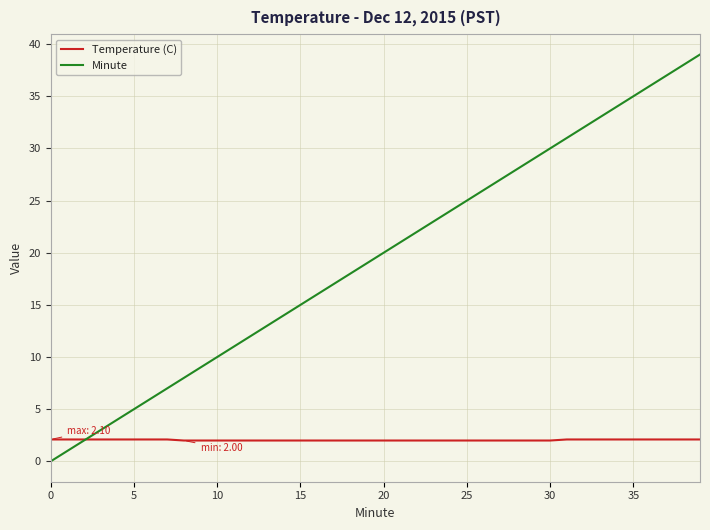

Which series has the largest range (max minus min)?

Minute